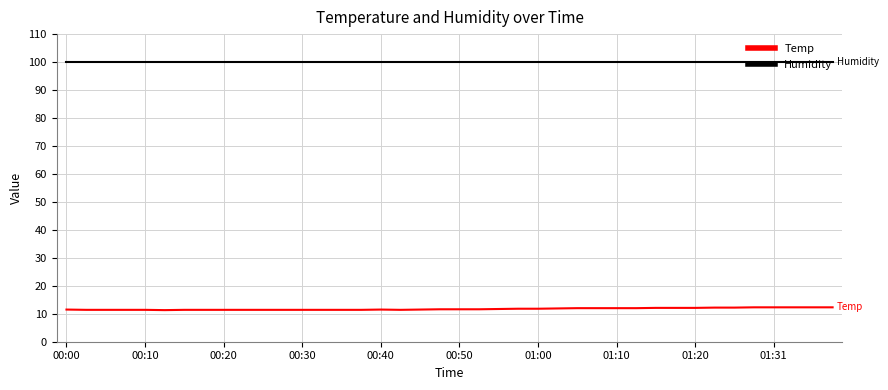

Which series has the largest total across all categories?

Humidity